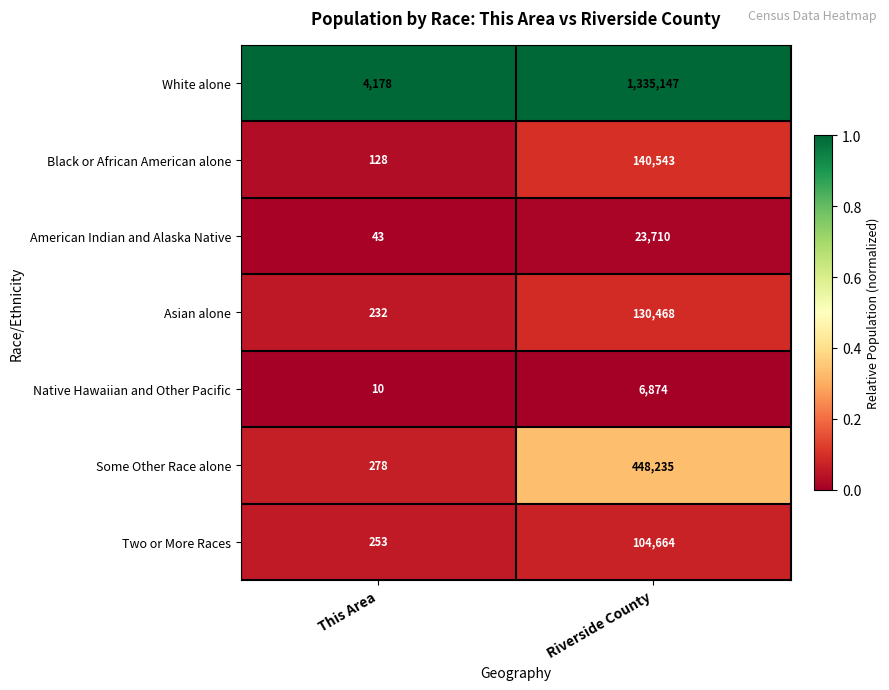

At which category is the sum across all series the highest?

Riverside County